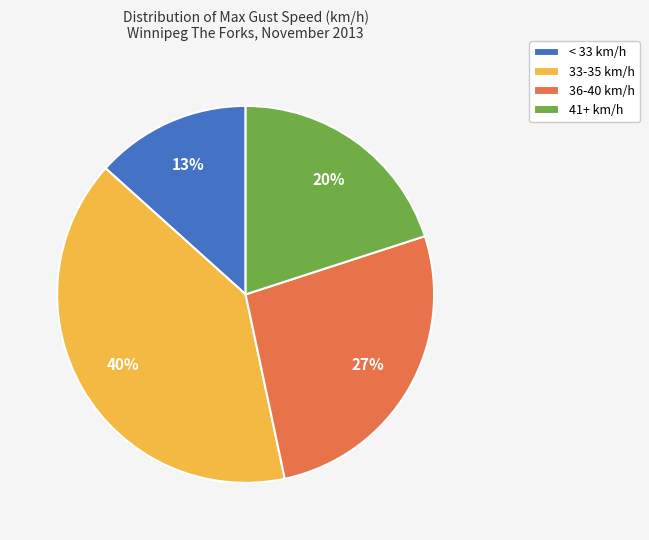

Which category has the biggest portion of the pie?

33-35 km/h